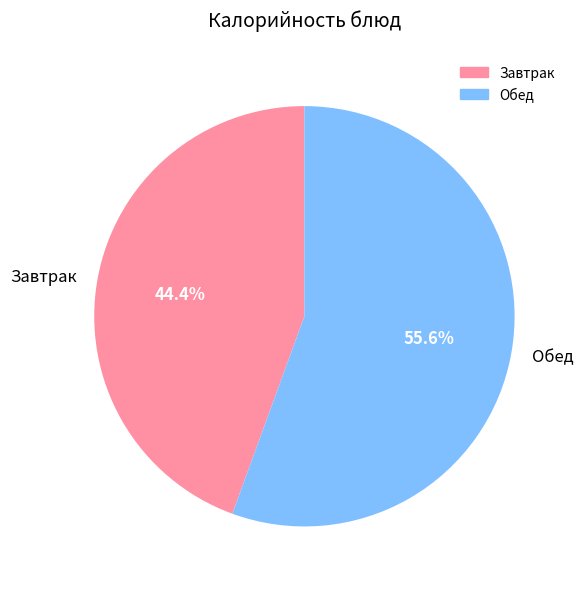

Count the number of slices in the pie.

2